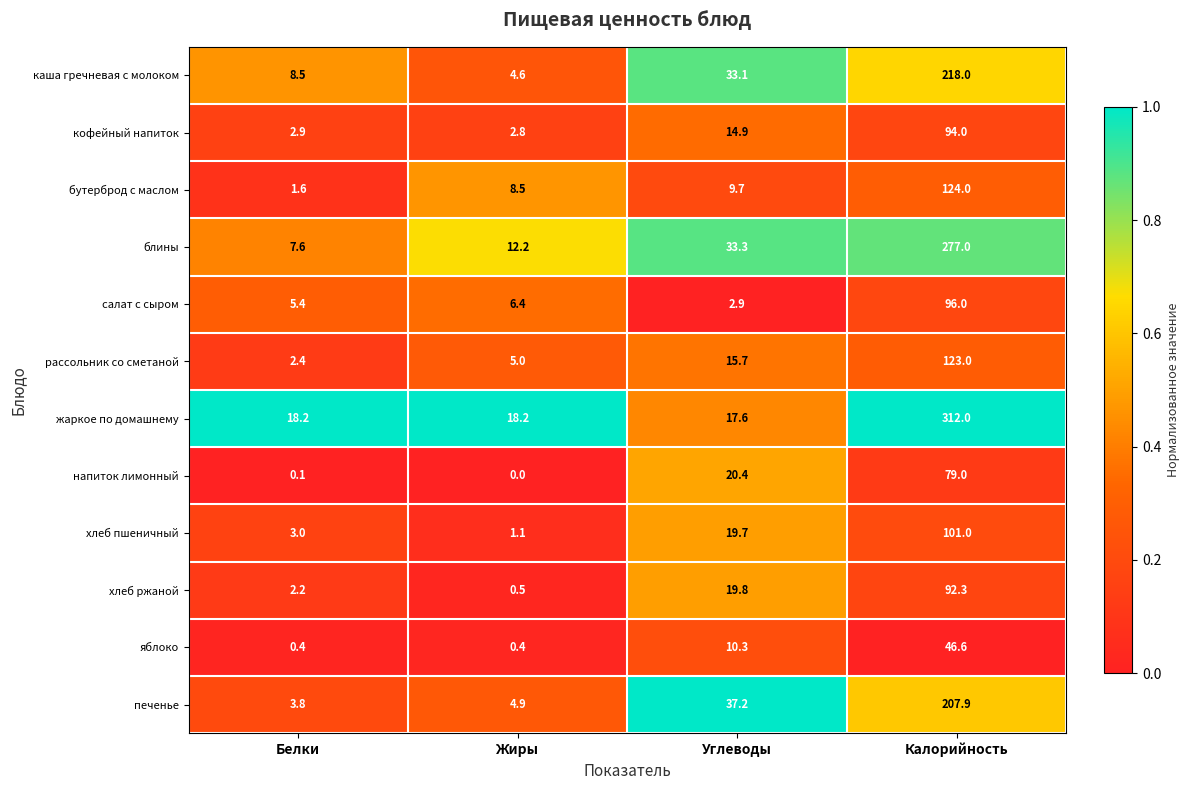

Which series has the widest spread of values?

жаркое по домашнему